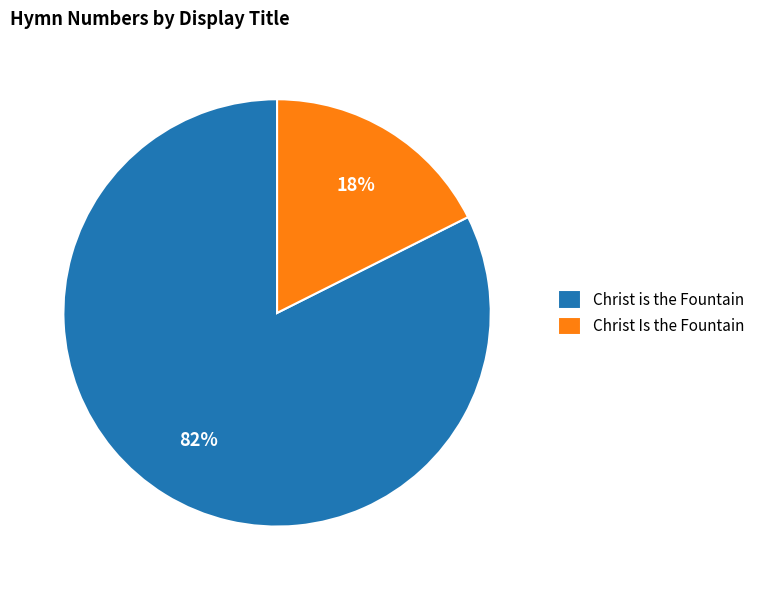

Combined, do Christ Is the Fountain and Christ is the Fountain account for over 50%?

Yes